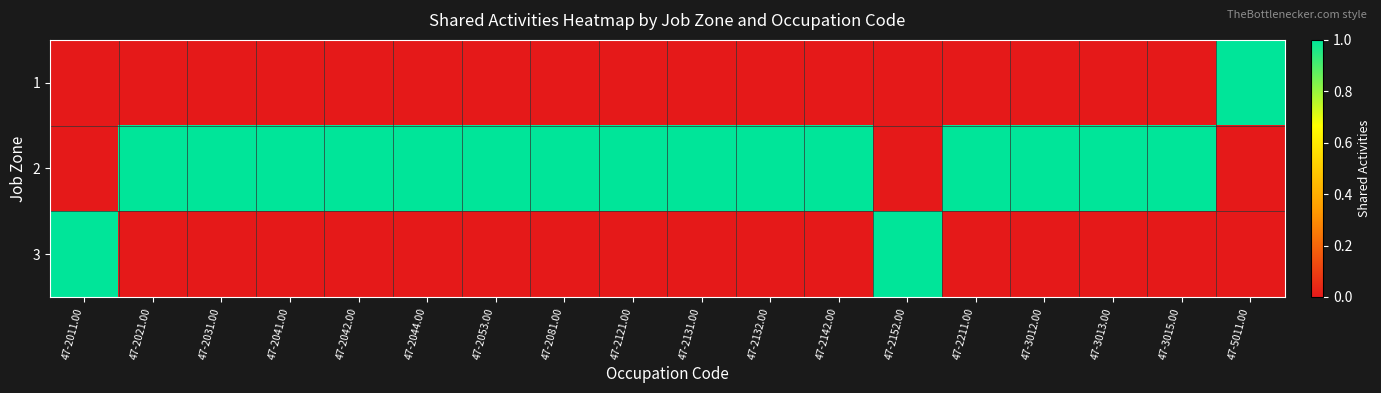

Reading right to left, transcribe all the data shown in this chart.

1: 47-5011.00=1	47-3015.00=0	47-3013.00=0	47-3012.00=0	47-2211.00=0	47-2152.00=0	47-2142.00=0	47-2132.00=0	47-2131.00=0	47-2121.00=0	47-2081.00=0	47-2053.00=0	47-2044.00=0	47-2042.00=0	47-2041.00=0	47-2031.00=0	47-2021.00=0	47-2011.00=0
2: 47-5011.00=0	47-3015.00=1	47-3013.00=1	47-3012.00=1	47-2211.00=1	47-2152.00=0	47-2142.00=1	47-2132.00=1	47-2131.00=1	47-2121.00=1	47-2081.00=1	47-2053.00=1	47-2044.00=1	47-2042.00=1	47-2041.00=1	47-2031.00=1	47-2021.00=1	47-2011.00=0
3: 47-5011.00=0	47-3015.00=0	47-3013.00=0	47-3012.00=0	47-2211.00=0	47-2152.00=1	47-2142.00=0	47-2132.00=0	47-2131.00=0	47-2121.00=0	47-2081.00=0	47-2053.00=0	47-2044.00=0	47-2042.00=0	47-2041.00=0	47-2031.00=0	47-2021.00=0	47-2011.00=1